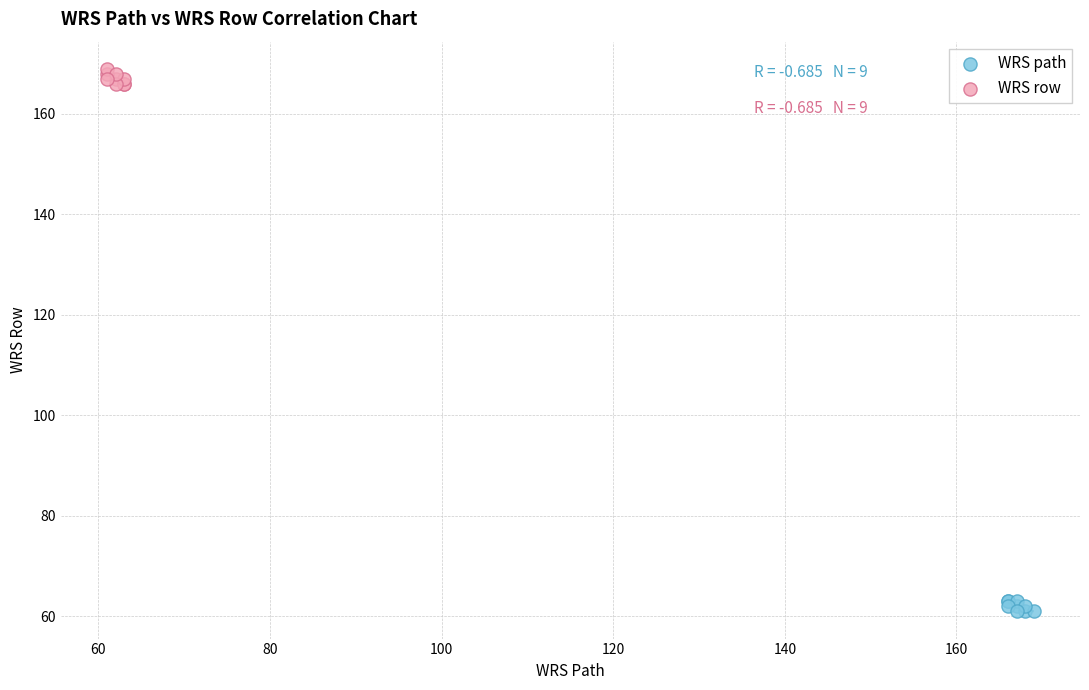

Which series reaches the minimum Y coordinate?

WRS path